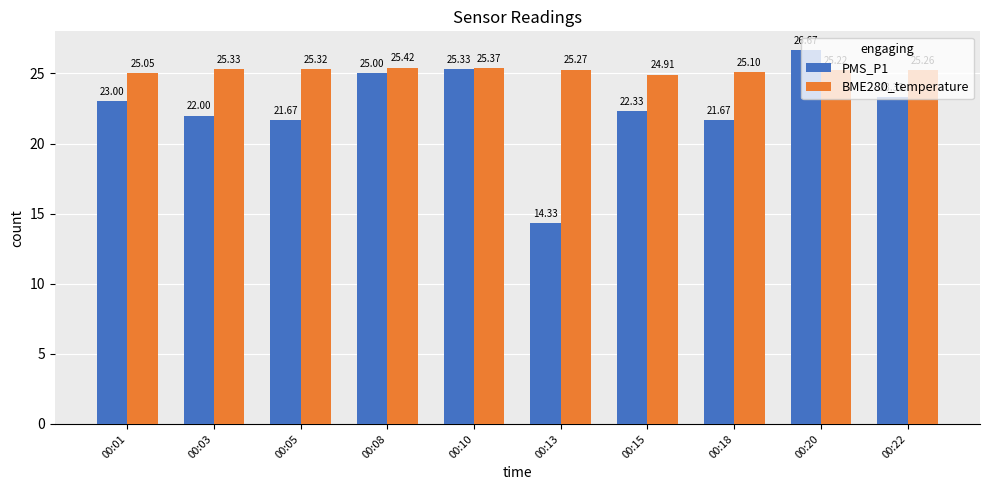

What is the sum of the PMS_P1 values at 00:03 and 00:15?

44.3